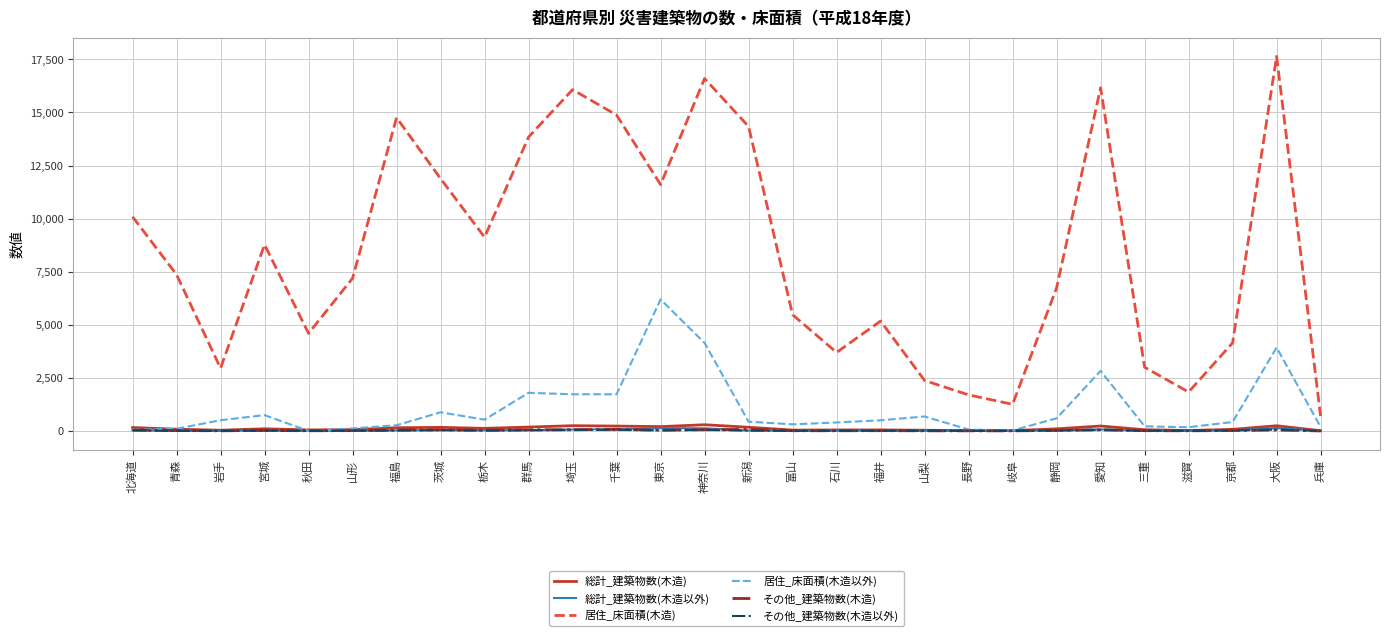

How many distinct data groups are displayed?

6